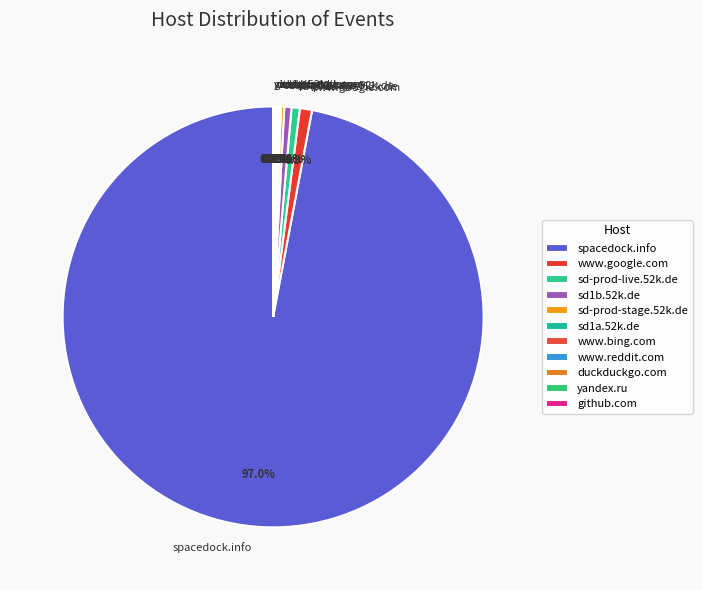

To the nearest percent, what is the difference between the largest and smallest slice percentages?

97%